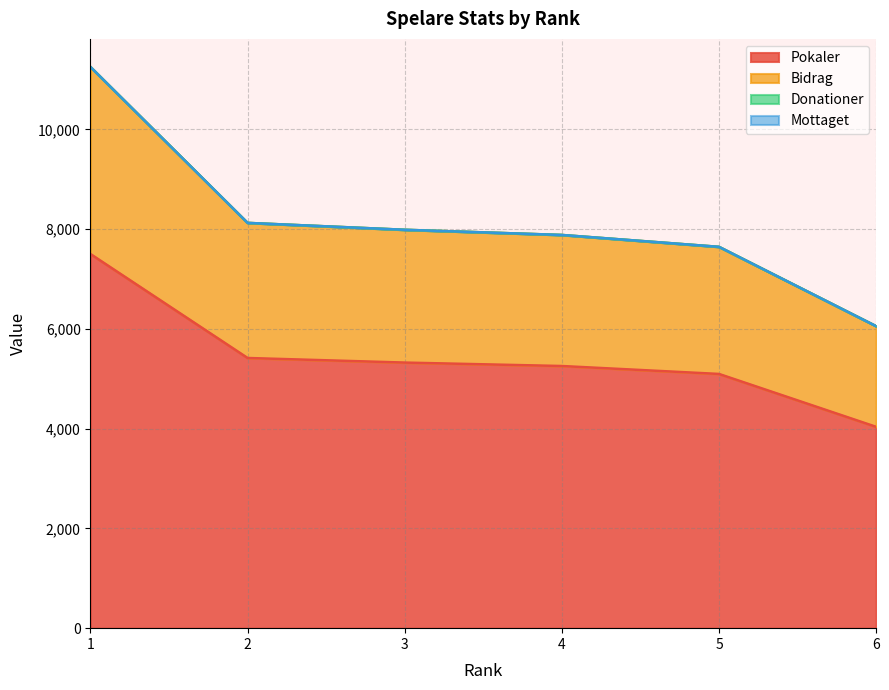

Does the chart have visible grid lines?

Yes